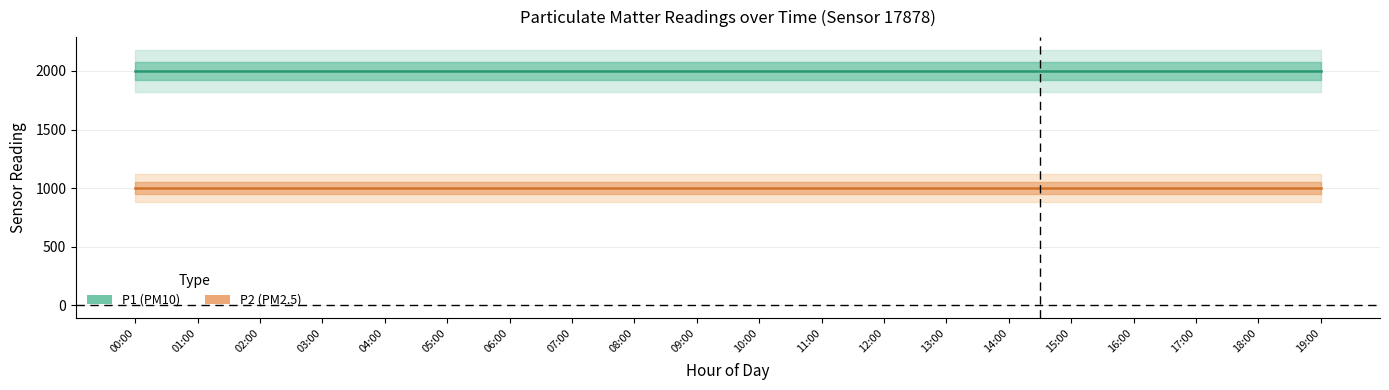

At how many categories does at least one series exceed 1877?

20